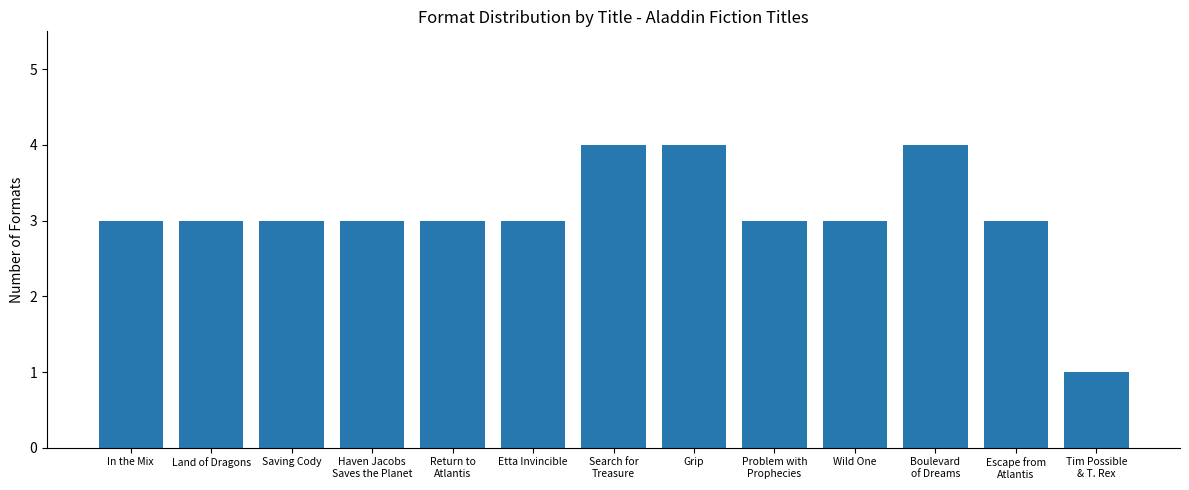

What is the sum of all values?

40